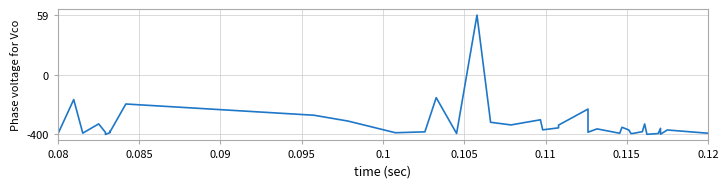

What is the minimum value shown in the chart?

2395750